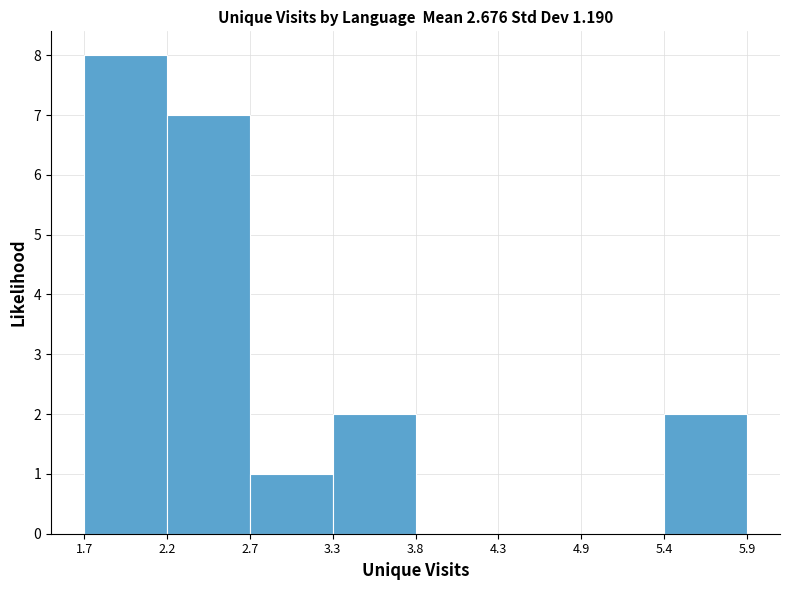

Reading left to right, transcribe this chart: for each bar, give the range it covers on the x-axis and its height. The values are not printed on the chart, so give them approximately, as read against the axis.

1.7 to 2.2: 8
2.2 to 2.7: 7
2.7 to 3.3: 1
3.3 to 3.8: 2
3.8 to 4.3: 0
4.3 to 4.9: 0
4.9 to 5.4: 0
5.4 to 5.9: 2